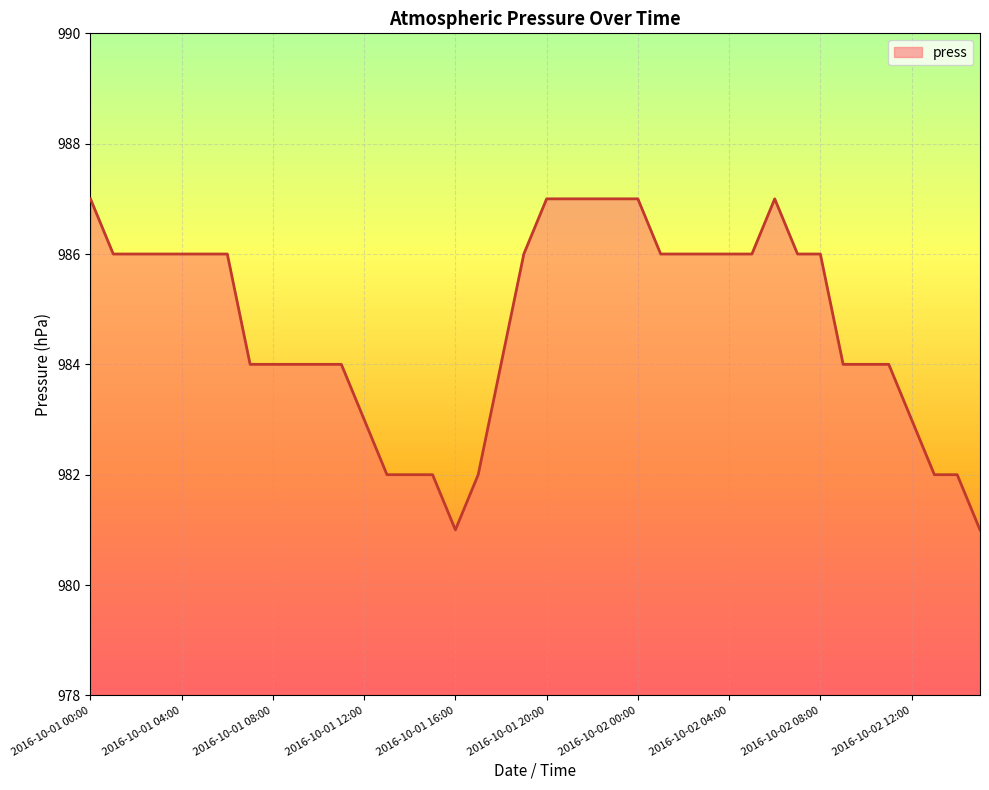

What is the minimum value shown in the chart?

981